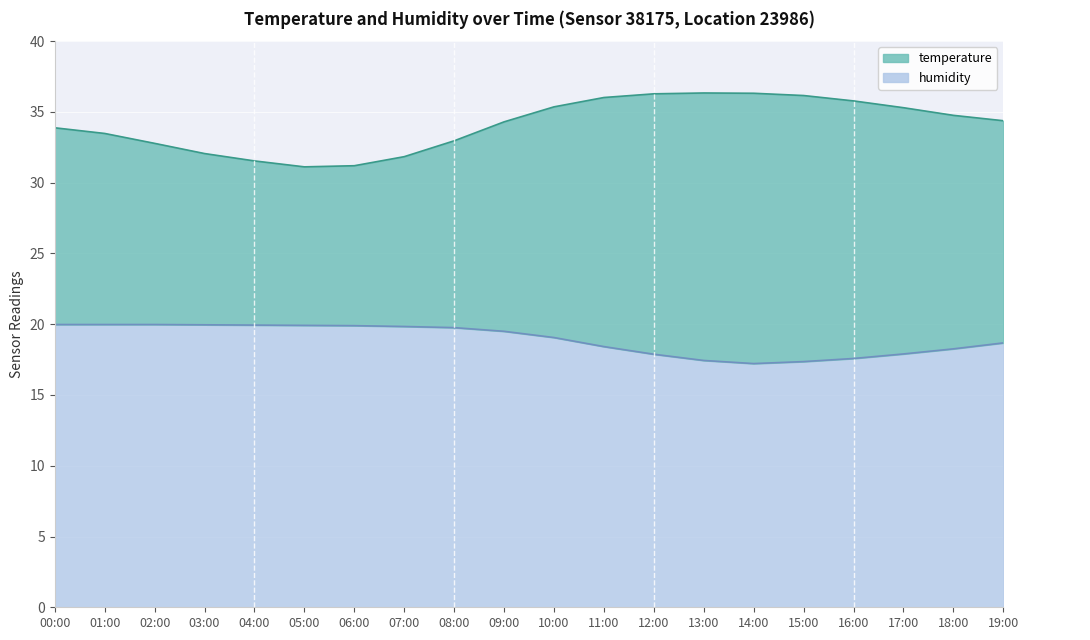

What is the total value across all series at 13:00?

53.8